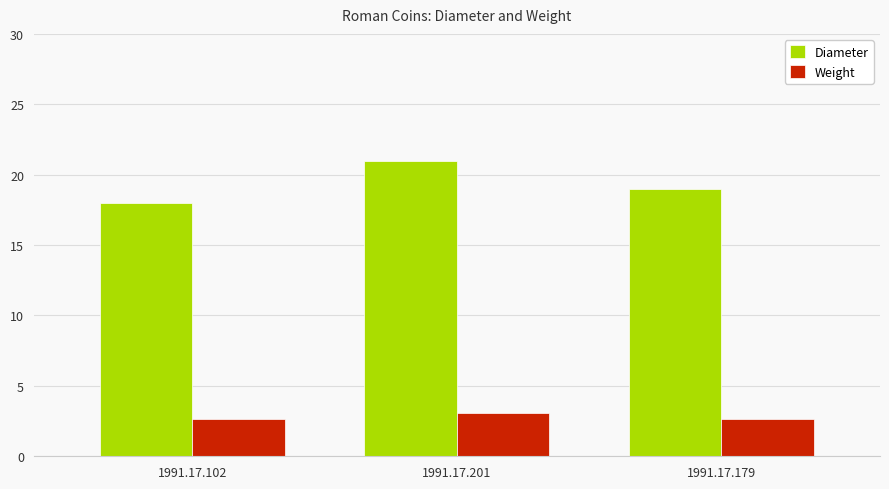

At which label is Diameter closest to 19?

1991.17.179